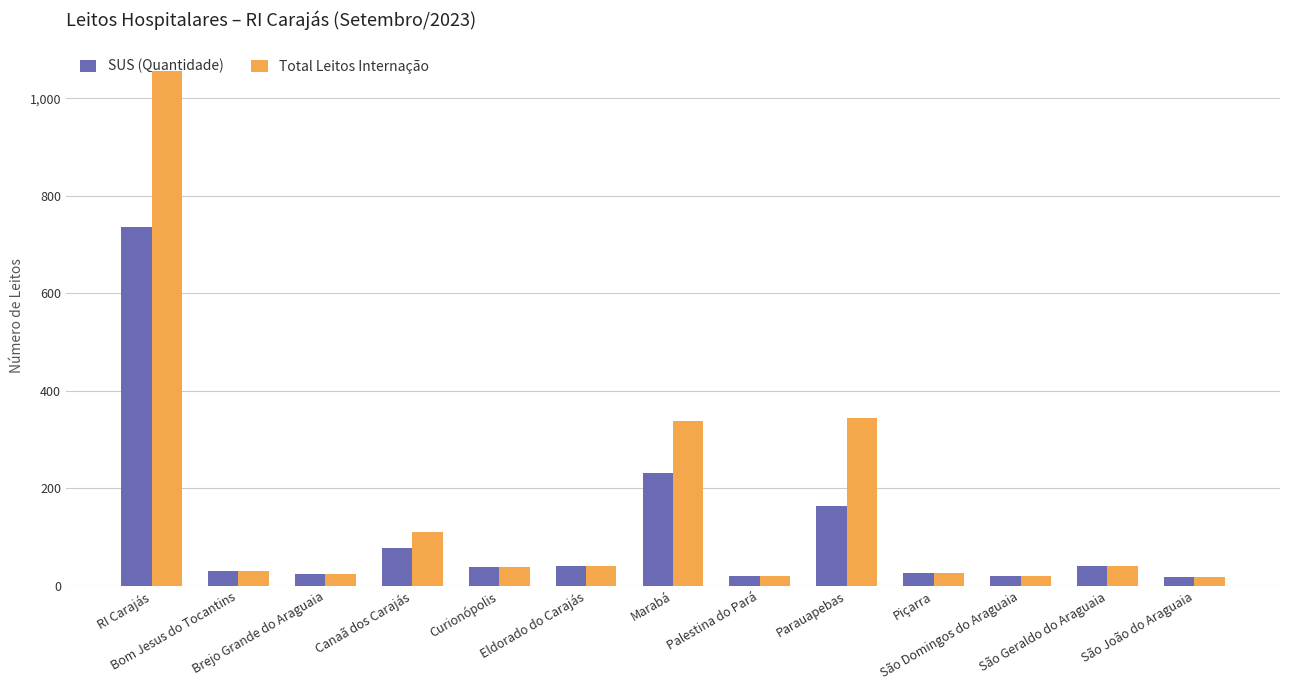

Count the number of data series in this chart.

2